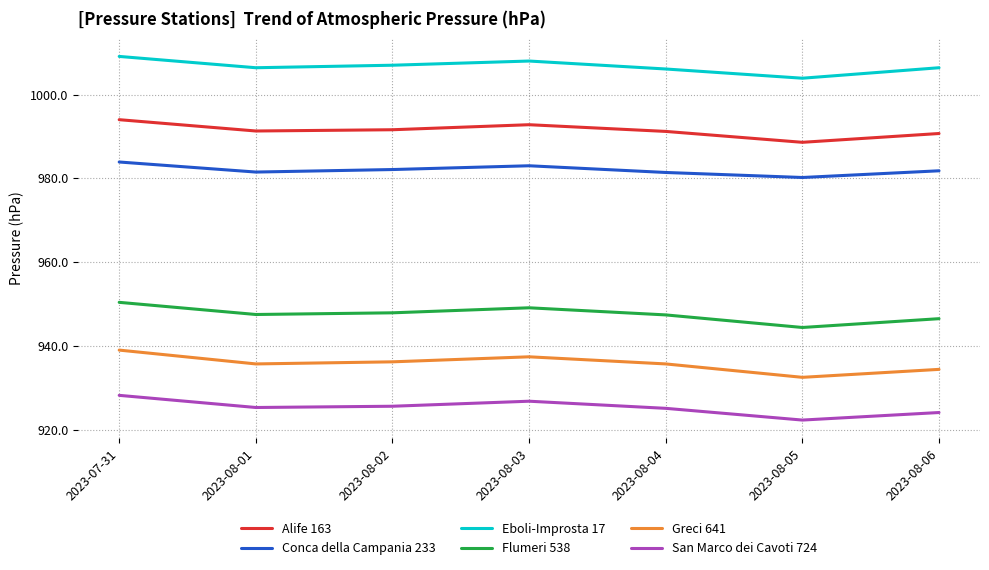

Which series changed the most between 2023-07-31 and 2023-08-06?

Greci 641